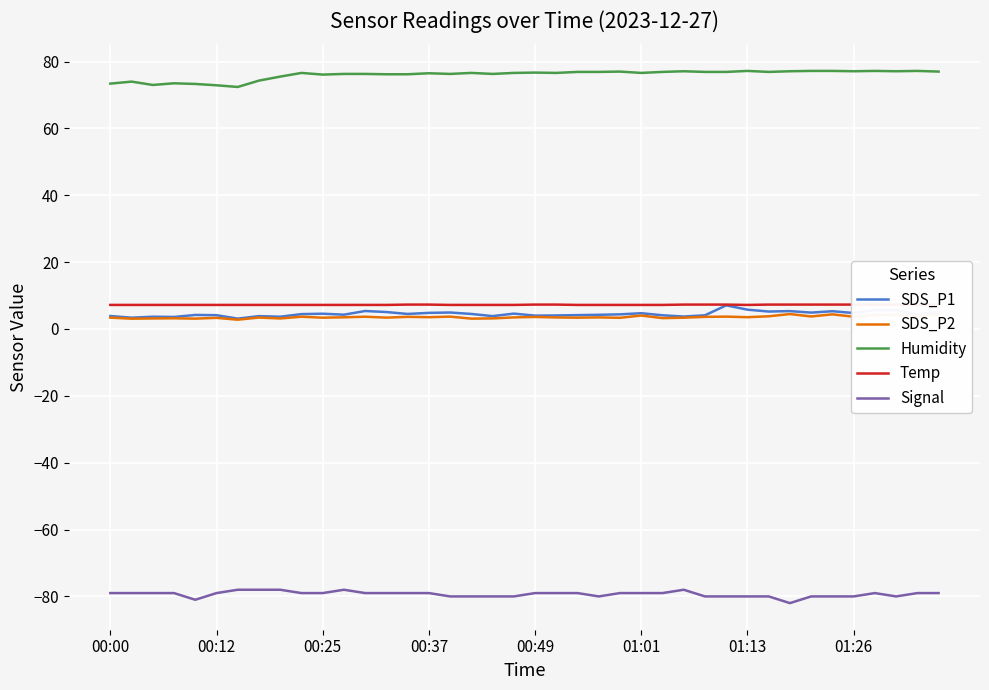

What is the maximum value for SDS_P1?

7.1